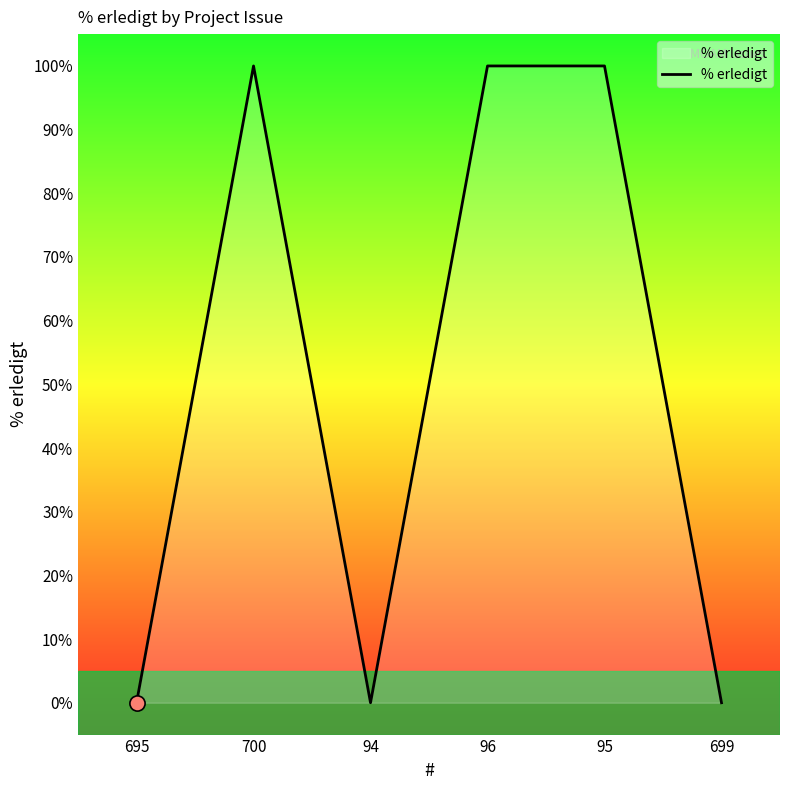

Which has a higher value, 695 or 700?

700